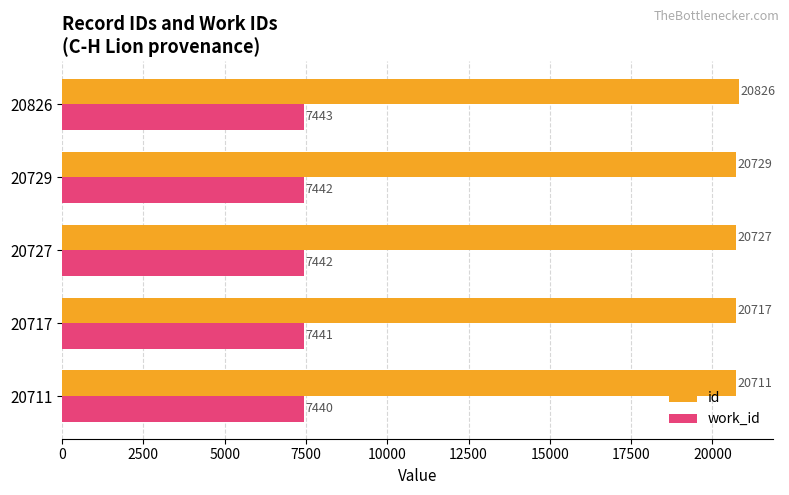

What is the difference between the maximum and second lowest values in the work_id series?

2